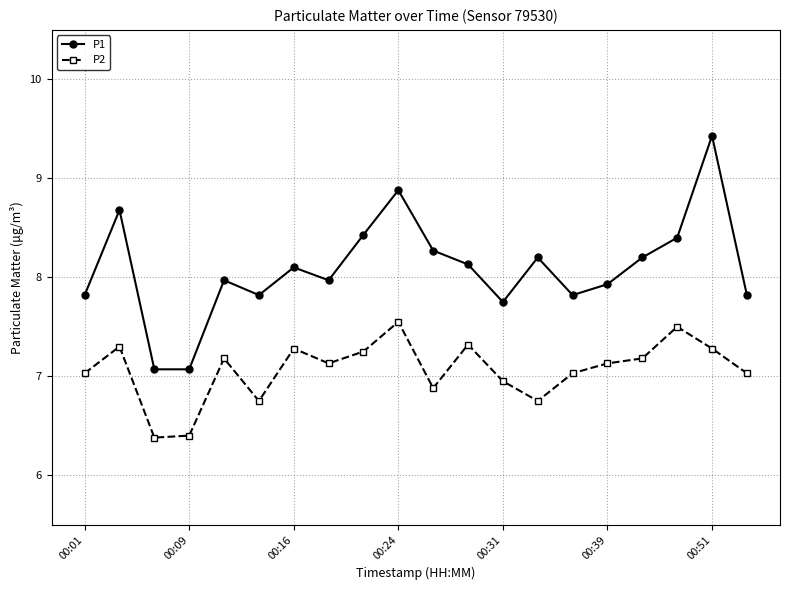

What is the difference between the second highest and minimum values in the P1 series?

1.8